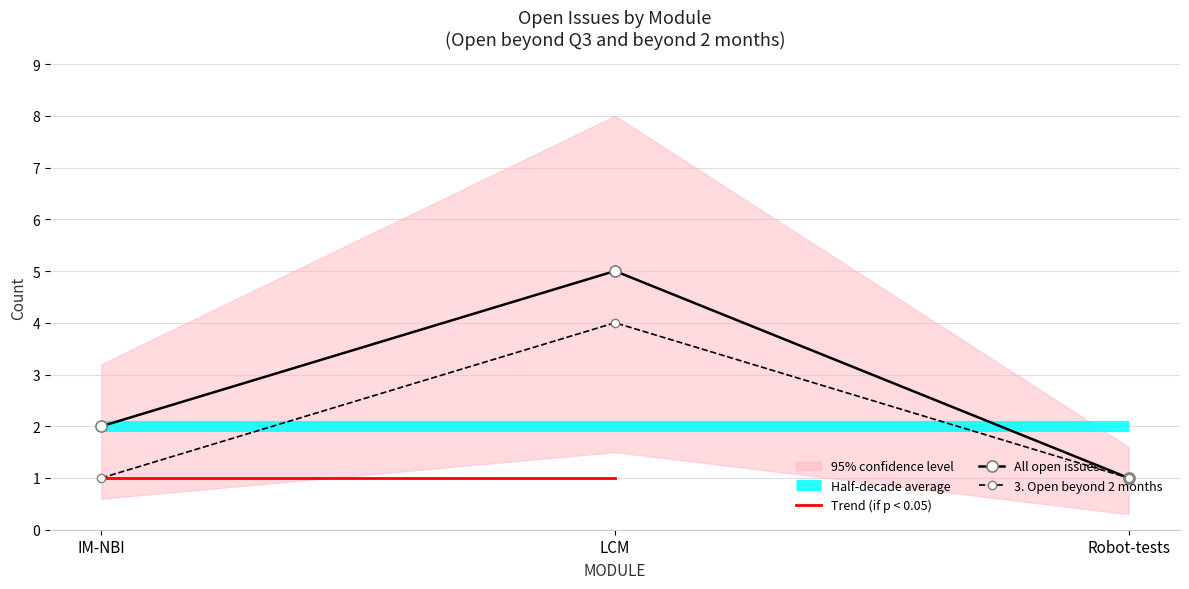

What is the total value across all series at Robot-tests?

2